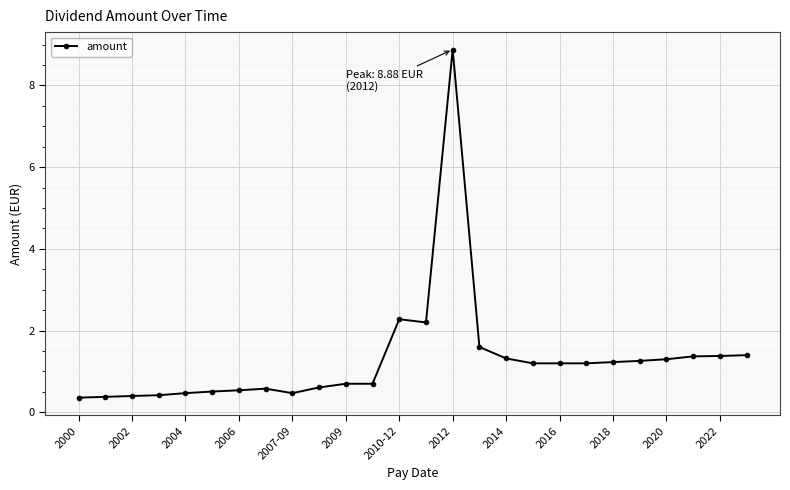

What is the sum of all values?

34.0